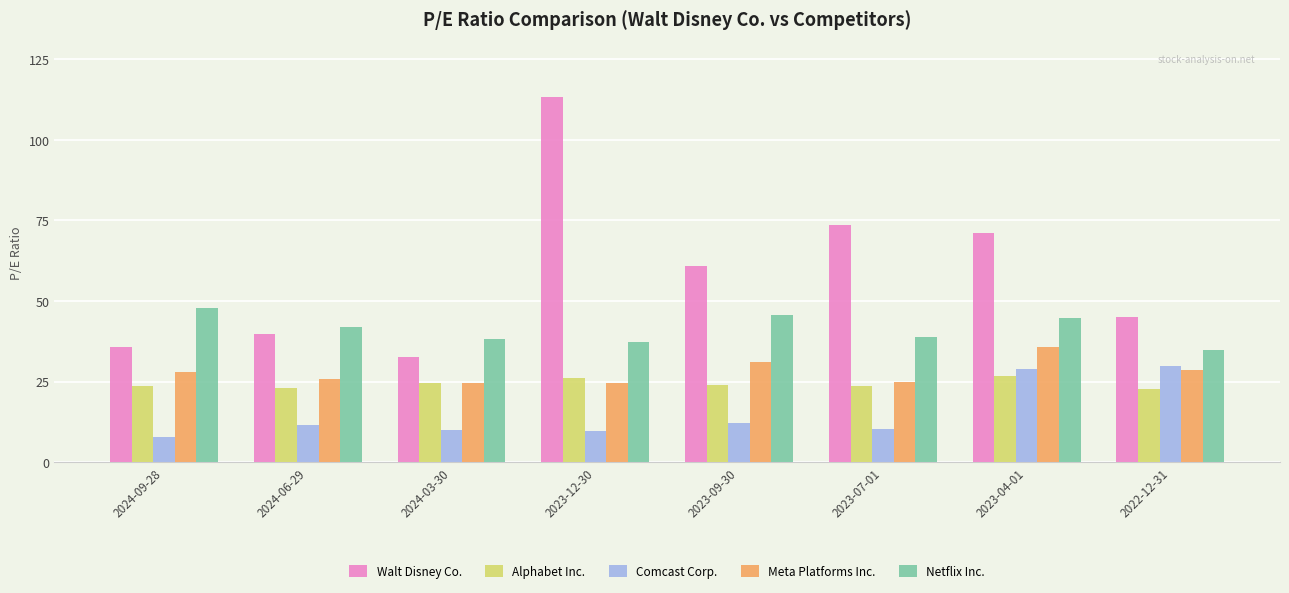

What is the difference between the second highest and minimum values in the Meta Platforms Inc. series?

6.5